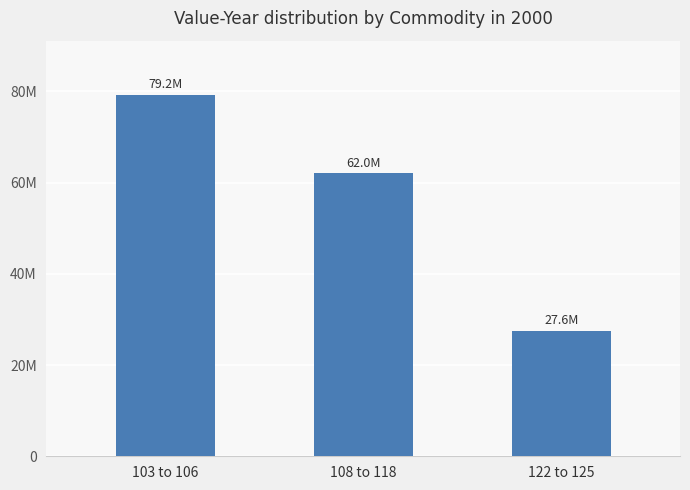

Are the bars horizontal?

No